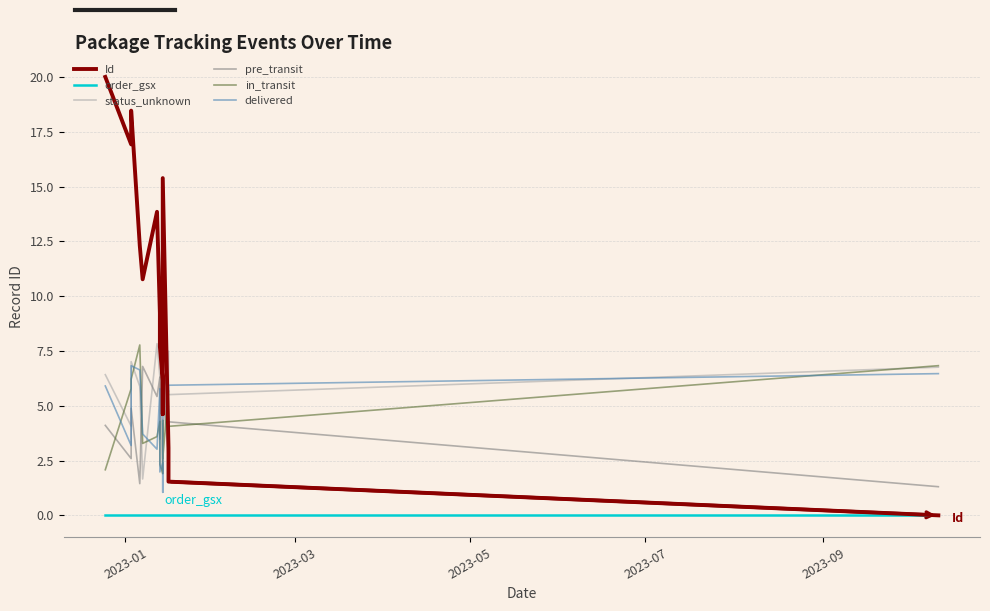

How many times do in_transit and delivered cross each other?

13